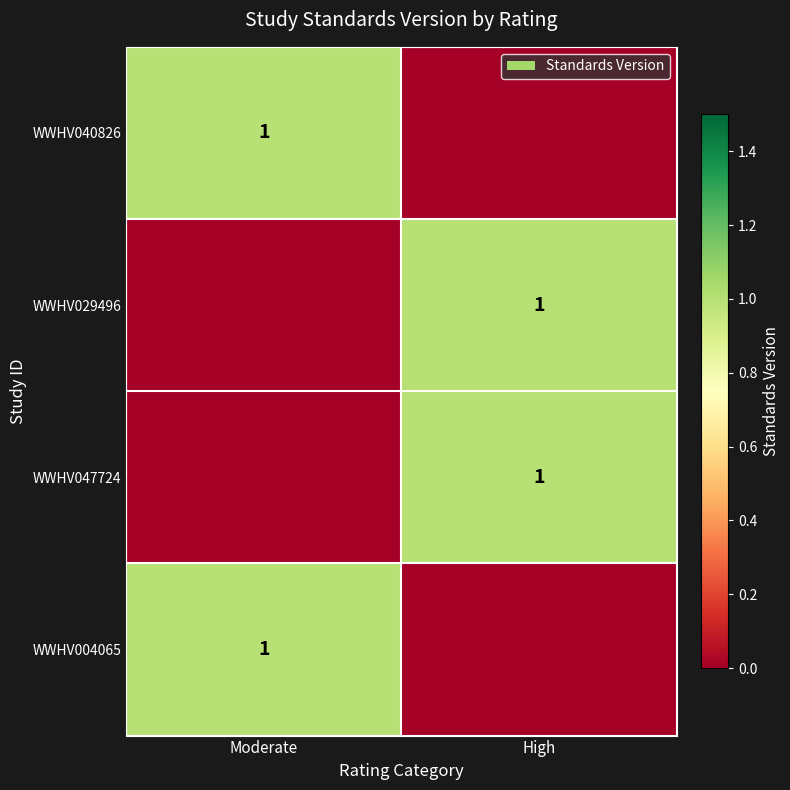

Which label corresponds to the largest value in the chart?

Moderate